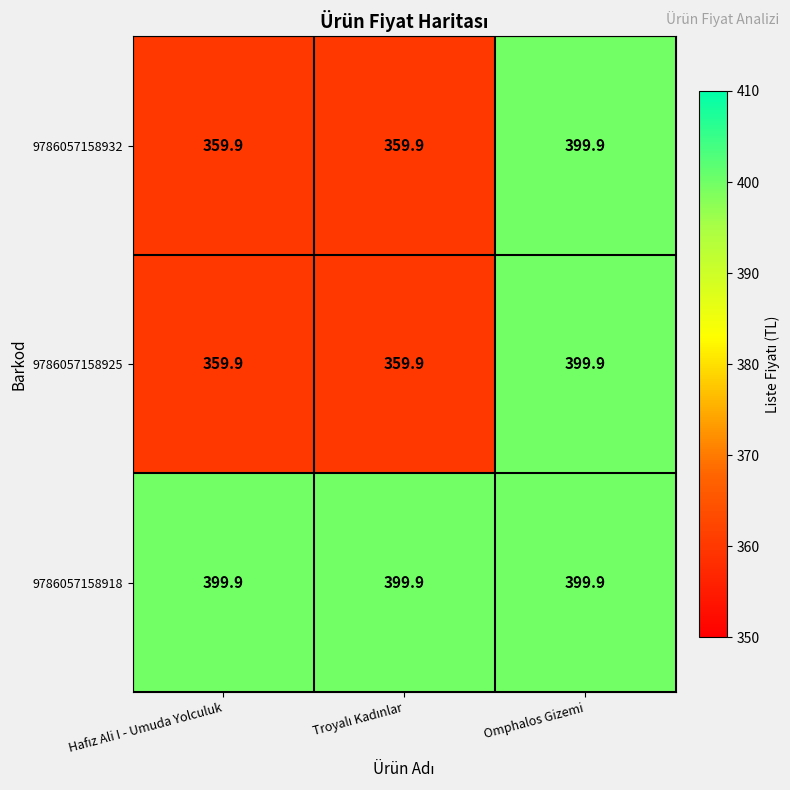

The value of 9786057158932 at Omphalos Gizemi is 135.8. True or false?

False